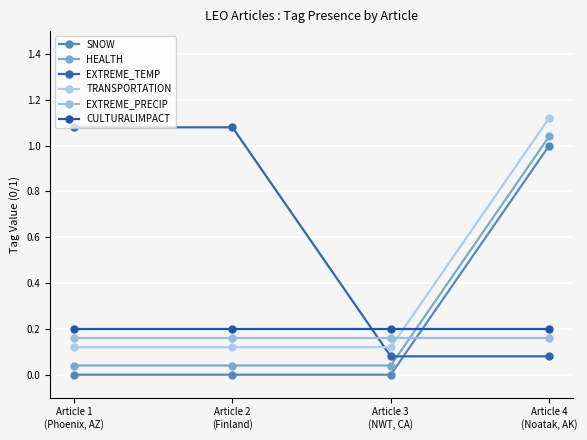

True or false: SNOW and TRANSPORTATION cross at least once.

False